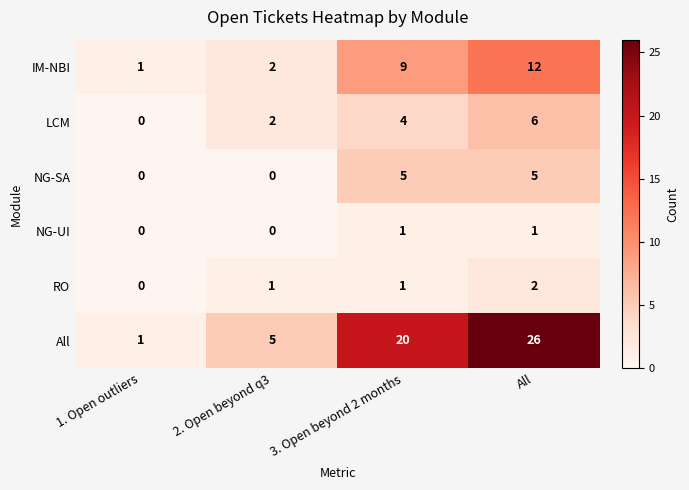

Reading left to right, what are all the values shown in this chart?

IM-NBI: 1	2	9	12
LCM: 0	2	4	6
NG-SA: 0	0	5	5
NG-UI: 0	0	1	1
RO: 0	1	1	2
All: 1	5	20	26